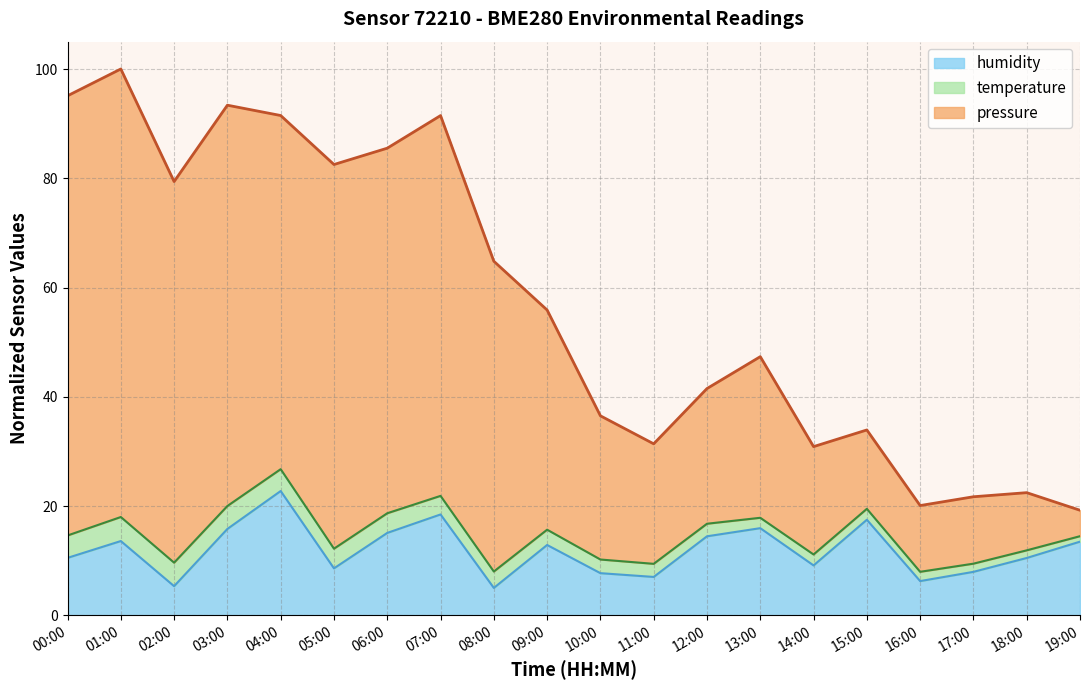

The humidity series shows 11.6 at 04:00. True or false?

False